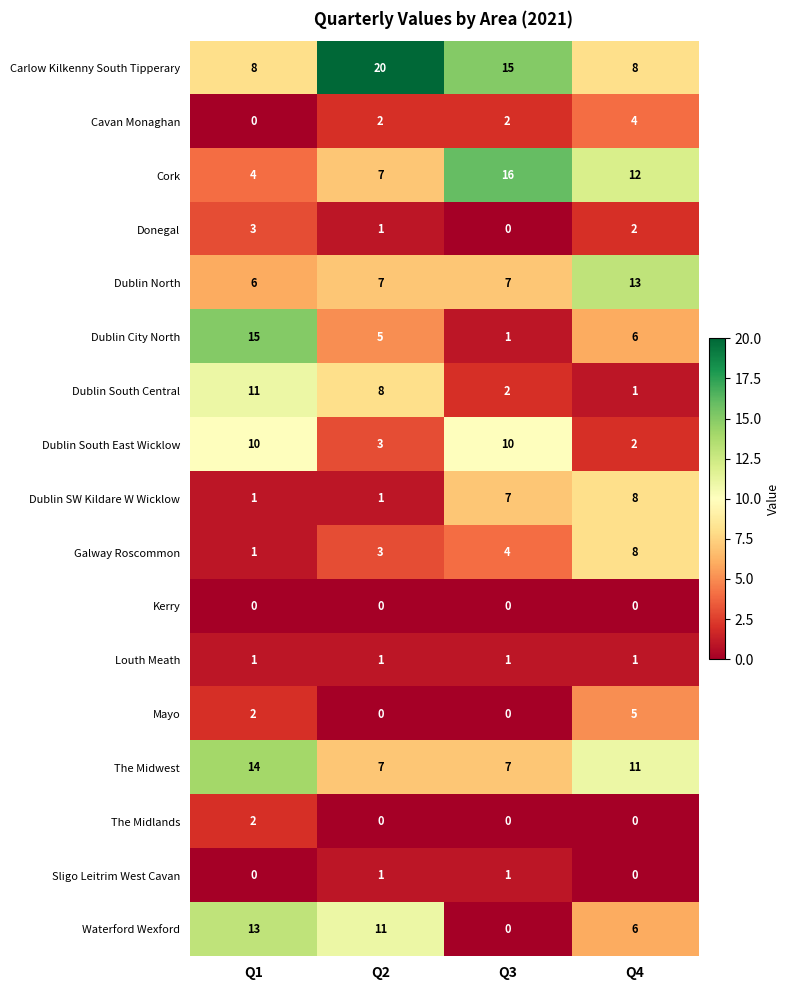

Which series has the widest spread of values?

Dublin City North